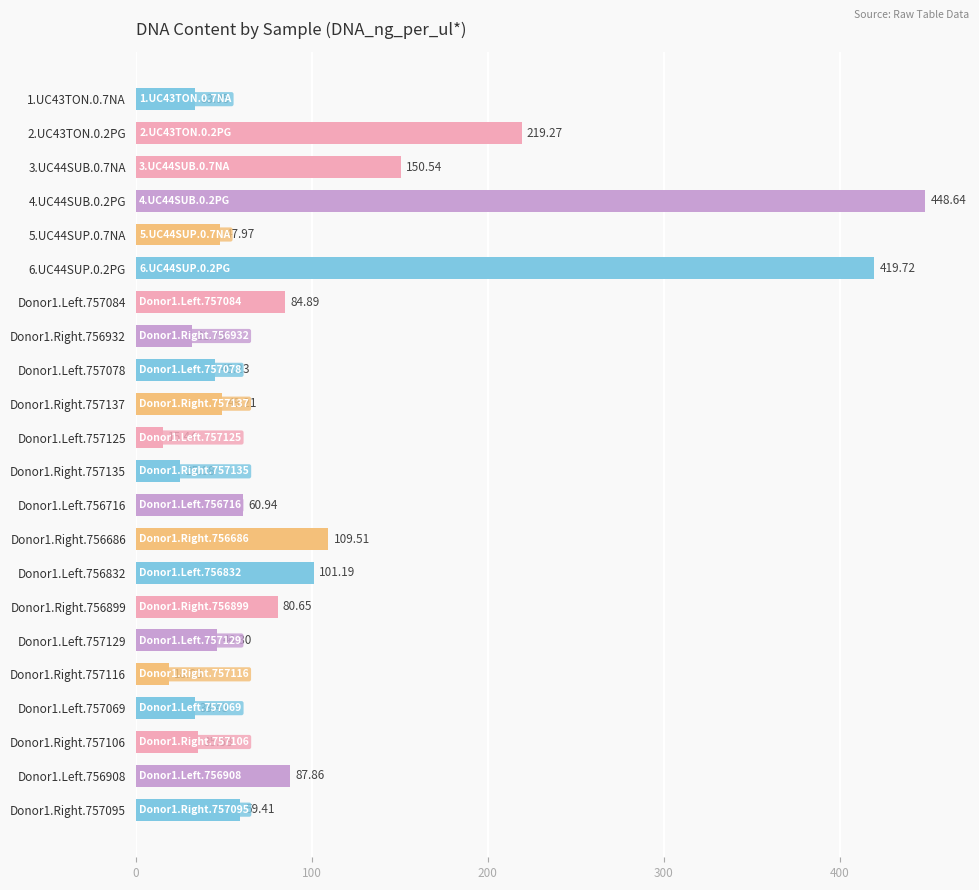

Rank the categories by value from lowest to highest.

Donor1.Left.757125, Donor1.Right.757116, Donor1.Right.757135, Donor1.Right.756932, Donor1.Left.757069, 1.UC43TON.0.7NA, Donor1.Right.757106, Donor1.Left.757078, Donor1.Left.757129, 5.UC44SUP.0.7NA, Donor1.Right.757137, Donor1.Right.757095, Donor1.Left.756716, Donor1.Right.756899, Donor1.Left.757084, Donor1.Left.756908, Donor1.Left.756832, Donor1.Right.756686, 3.UC44SUB.0.7NA, 2.UC43TON.0.2PG, 6.UC44SUP.0.2PG, 4.UC44SUB.0.2PG